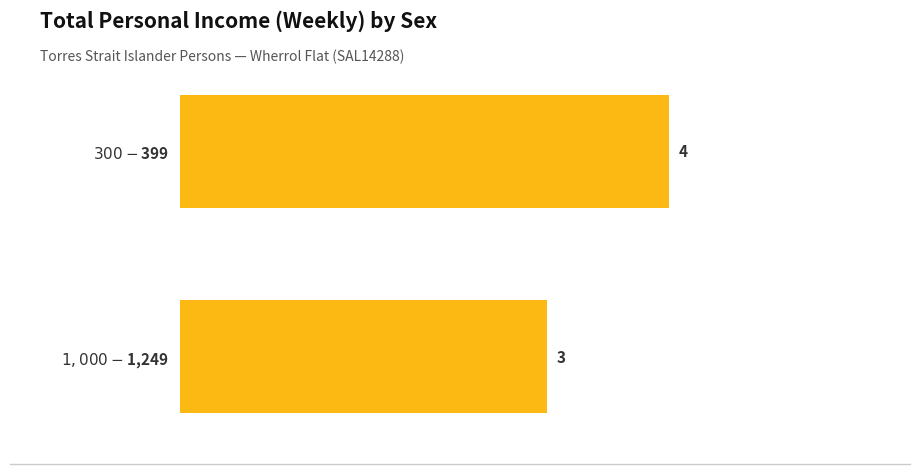

Count the values in the range 3 to 4.

2